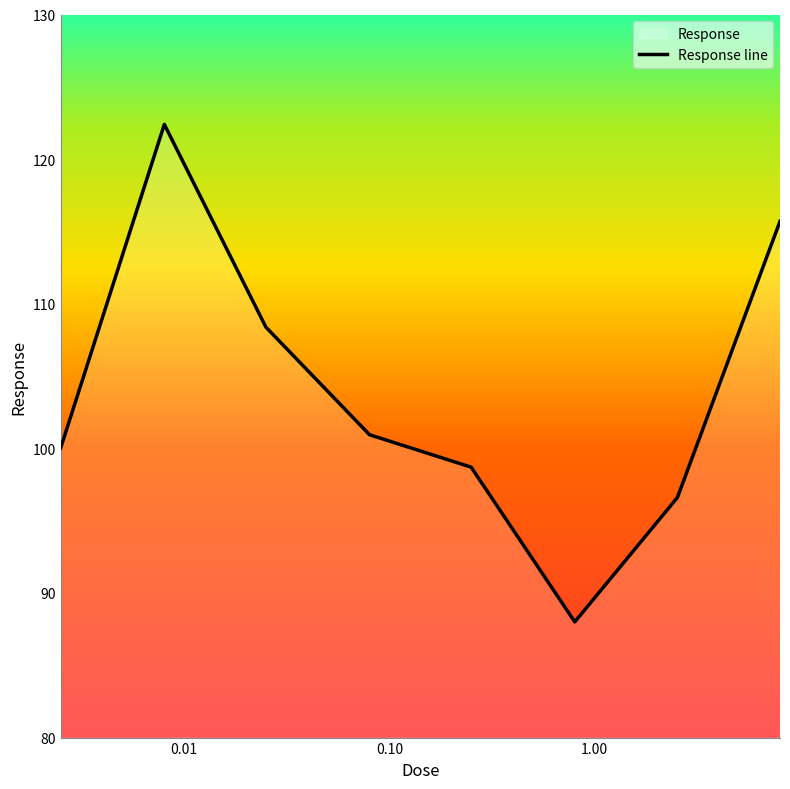

How many interior local peaks (higher than both neighbors) does the data have?

1